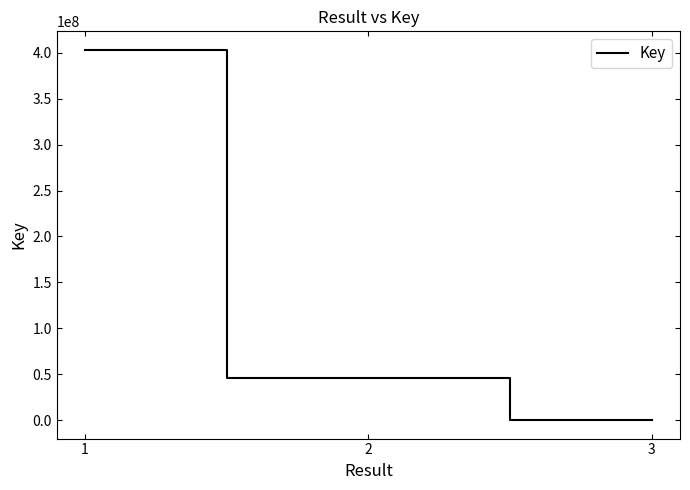

What is the change in value from 2 to 3?

-45988395